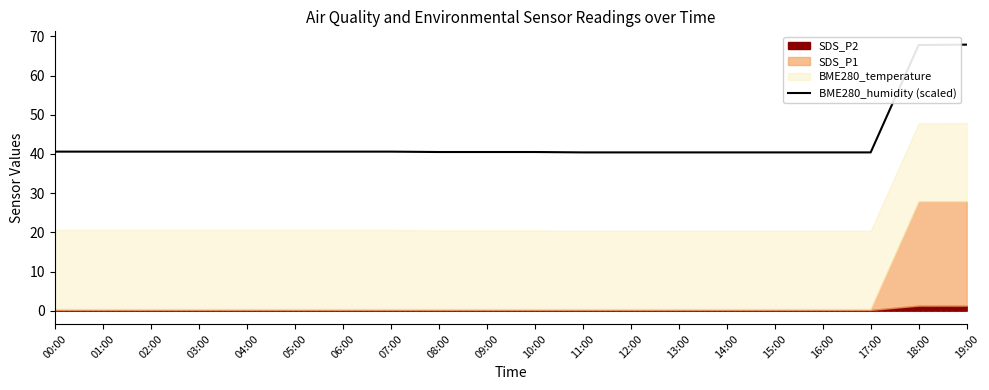

Between 00:00 and 03:00, which is larger?

00:00